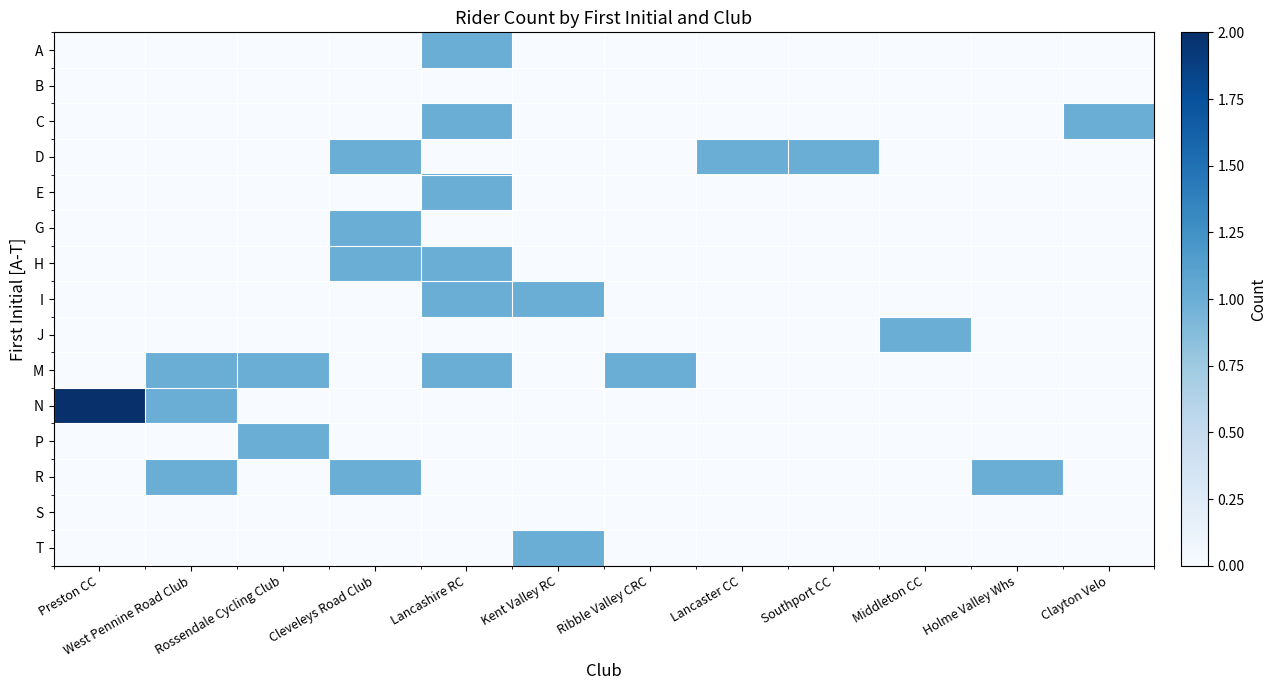

Reading right to left, list all the values displayed in this chart.

A: Clayton Velo=0	Holme Valley Whs=0	Middleton CC=0	Southport CC=0	Lancaster CC=0	Ribble Valley CRC=0	Kent Valley RC=0	Lancashire RC=1	Cleveleys Road Club=0	Rossendale Cycling Club=0	West Pennine Road Club=0	Preston CC=0
B: Clayton Velo=0	Holme Valley Whs=0	Middleton CC=0	Southport CC=0	Lancaster CC=0	Ribble Valley CRC=0	Kent Valley RC=0	Lancashire RC=0	Cleveleys Road Club=0	Rossendale Cycling Club=0	West Pennine Road Club=0	Preston CC=0
C: Clayton Velo=1	Holme Valley Whs=0	Middleton CC=0	Southport CC=0	Lancaster CC=0	Ribble Valley CRC=0	Kent Valley RC=0	Lancashire RC=1	Cleveleys Road Club=0	Rossendale Cycling Club=0	West Pennine Road Club=0	Preston CC=0
D: Clayton Velo=0	Holme Valley Whs=0	Middleton CC=0	Southport CC=1	Lancaster CC=1	Ribble Valley CRC=0	Kent Valley RC=0	Lancashire RC=0	Cleveleys Road Club=1	Rossendale Cycling Club=0	West Pennine Road Club=0	Preston CC=0
E: Clayton Velo=0	Holme Valley Whs=0	Middleton CC=0	Southport CC=0	Lancaster CC=0	Ribble Valley CRC=0	Kent Valley RC=0	Lancashire RC=1	Cleveleys Road Club=0	Rossendale Cycling Club=0	West Pennine Road Club=0	Preston CC=0
G: Clayton Velo=0	Holme Valley Whs=0	Middleton CC=0	Southport CC=0	Lancaster CC=0	Ribble Valley CRC=0	Kent Valley RC=0	Lancashire RC=0	Cleveleys Road Club=1	Rossendale Cycling Club=0	West Pennine Road Club=0	Preston CC=0
H: Clayton Velo=0	Holme Valley Whs=0	Middleton CC=0	Southport CC=0	Lancaster CC=0	Ribble Valley CRC=0	Kent Valley RC=0	Lancashire RC=1	Cleveleys Road Club=1	Rossendale Cycling Club=0	West Pennine Road Club=0	Preston CC=0
I: Clayton Velo=0	Holme Valley Whs=0	Middleton CC=0	Southport CC=0	Lancaster CC=0	Ribble Valley CRC=0	Kent Valley RC=1	Lancashire RC=1	Cleveleys Road Club=0	Rossendale Cycling Club=0	West Pennine Road Club=0	Preston CC=0
J: Clayton Velo=0	Holme Valley Whs=0	Middleton CC=1	Southport CC=0	Lancaster CC=0	Ribble Valley CRC=0	Kent Valley RC=0	Lancashire RC=0	Cleveleys Road Club=0	Rossendale Cycling Club=0	West Pennine Road Club=0	Preston CC=0
M: Clayton Velo=0	Holme Valley Whs=0	Middleton CC=0	Southport CC=0	Lancaster CC=0	Ribble Valley CRC=1	Kent Valley RC=0	Lancashire RC=1	Cleveleys Road Club=0	Rossendale Cycling Club=1	West Pennine Road Club=1	Preston CC=0
N: Clayton Velo=0	Holme Valley Whs=0	Middleton CC=0	Southport CC=0	Lancaster CC=0	Ribble Valley CRC=0	Kent Valley RC=0	Lancashire RC=0	Cleveleys Road Club=0	Rossendale Cycling Club=0	West Pennine Road Club=1	Preston CC=2
P: Clayton Velo=0	Holme Valley Whs=0	Middleton CC=0	Southport CC=0	Lancaster CC=0	Ribble Valley CRC=0	Kent Valley RC=0	Lancashire RC=0	Cleveleys Road Club=0	Rossendale Cycling Club=1	West Pennine Road Club=0	Preston CC=0
R: Clayton Velo=0	Holme Valley Whs=1	Middleton CC=0	Southport CC=0	Lancaster CC=0	Ribble Valley CRC=0	Kent Valley RC=0	Lancashire RC=0	Cleveleys Road Club=1	Rossendale Cycling Club=0	West Pennine Road Club=1	Preston CC=0
S: Clayton Velo=0	Holme Valley Whs=0	Middleton CC=0	Southport CC=0	Lancaster CC=0	Ribble Valley CRC=0	Kent Valley RC=0	Lancashire RC=0	Cleveleys Road Club=0	Rossendale Cycling Club=0	West Pennine Road Club=0	Preston CC=0
T: Clayton Velo=0	Holme Valley Whs=0	Middleton CC=0	Southport CC=0	Lancaster CC=0	Ribble Valley CRC=0	Kent Valley RC=1	Lancashire RC=0	Cleveleys Road Club=0	Rossendale Cycling Club=0	West Pennine Road Club=0	Preston CC=0